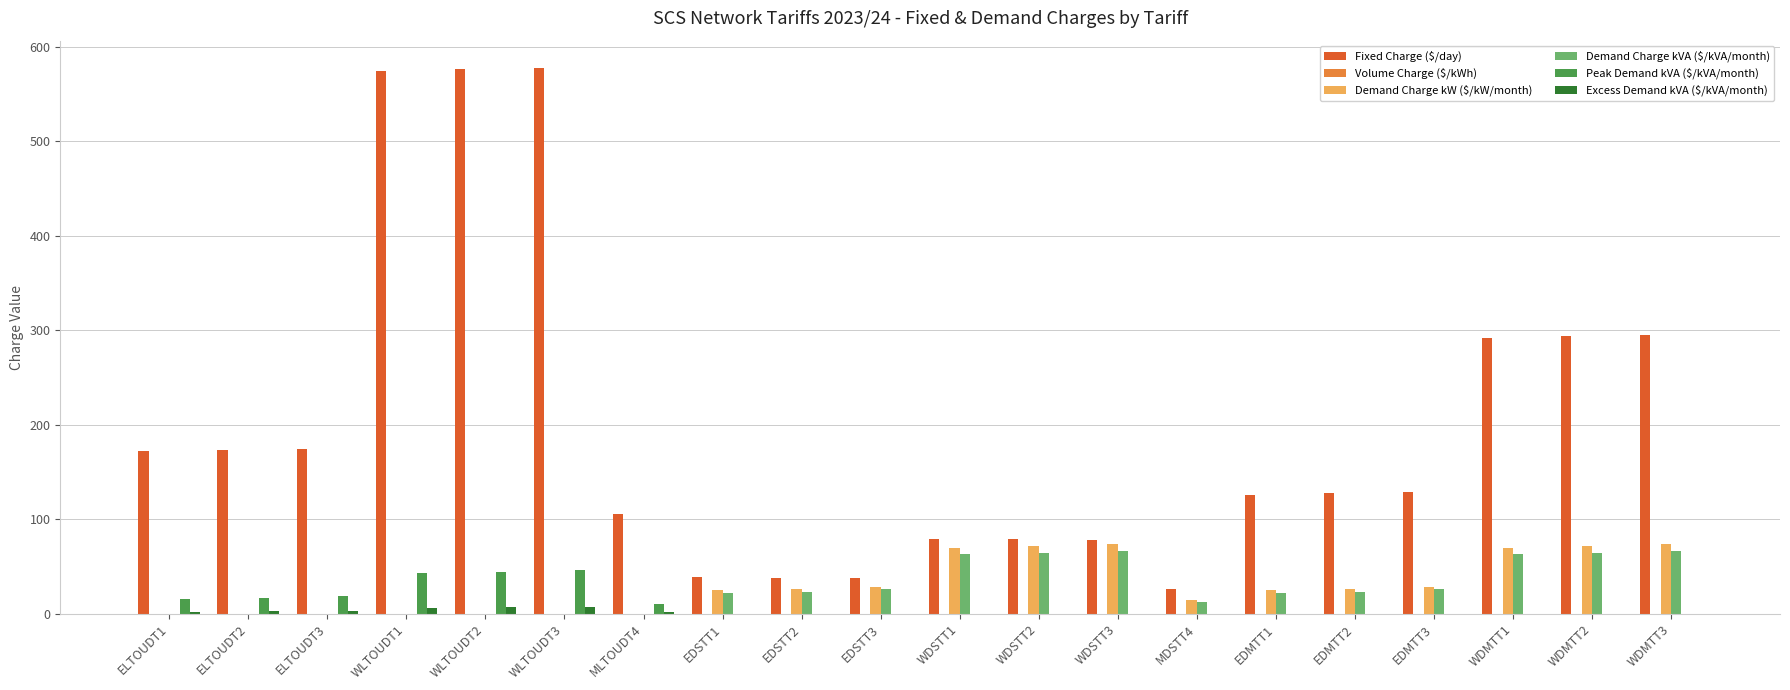

Which series has the largest total across all categories?

Fixed Charge ($/day)